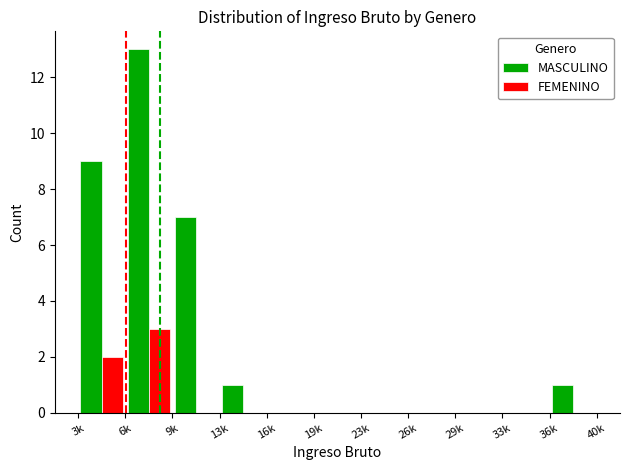

What is the sum of all FEMENINO values?

5